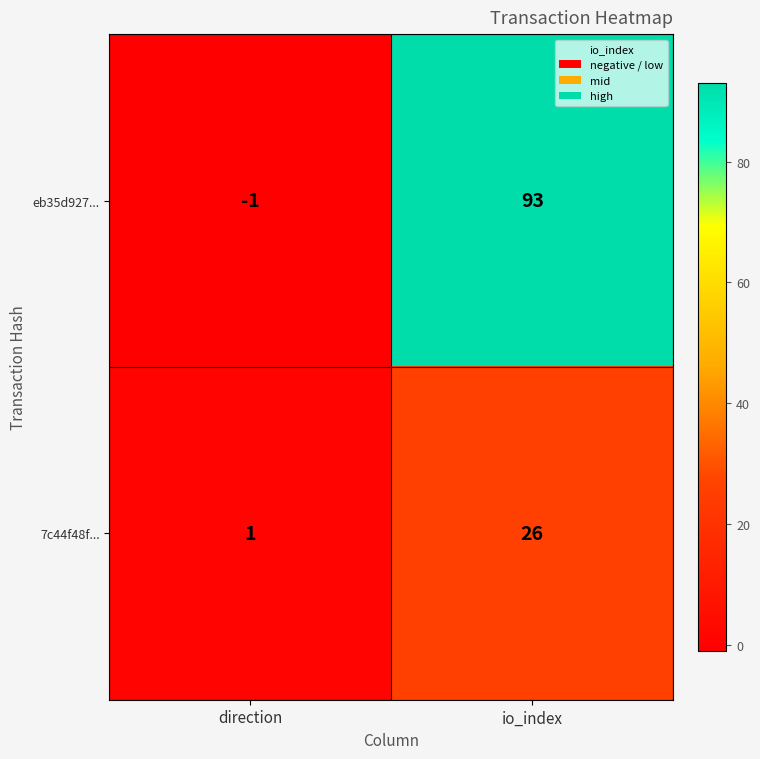

True or false: eb35d927... has a value of -1 at direction.

True